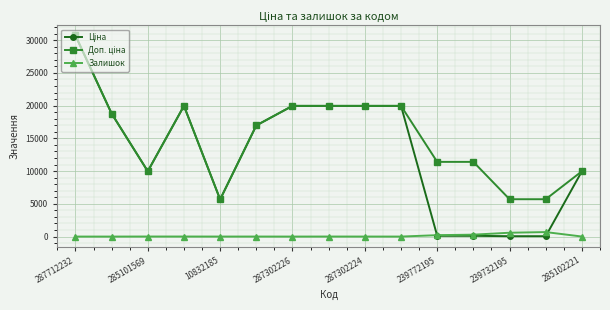

At how many categories does at least one series exceed 16155?

8